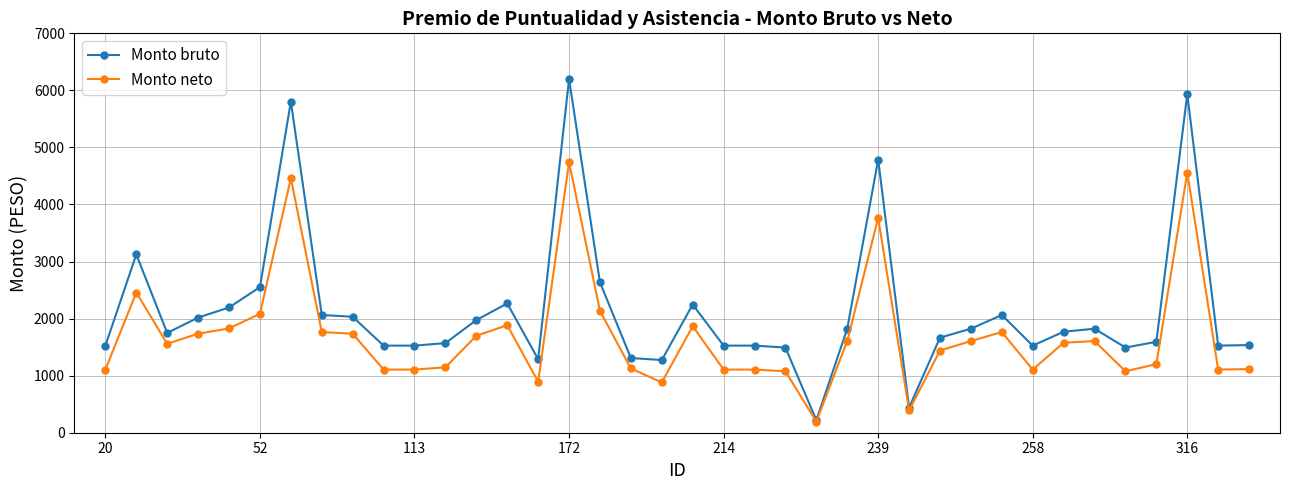

True or false: Monto neto has more than 0 points higher than both neighbors.

True